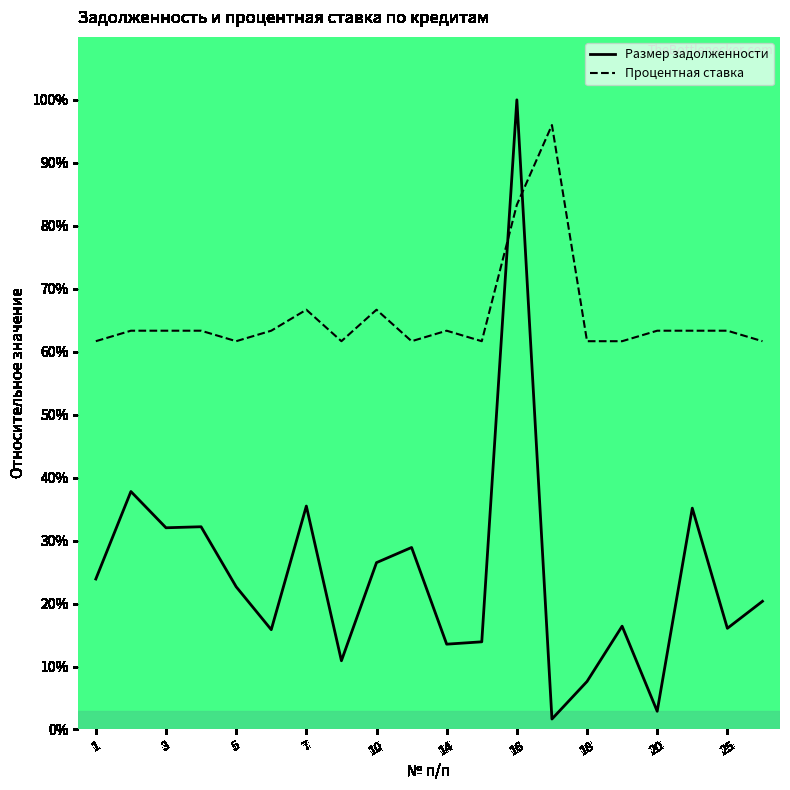

How many times do Процентная ставка and Размер задолженности cross each other?

2